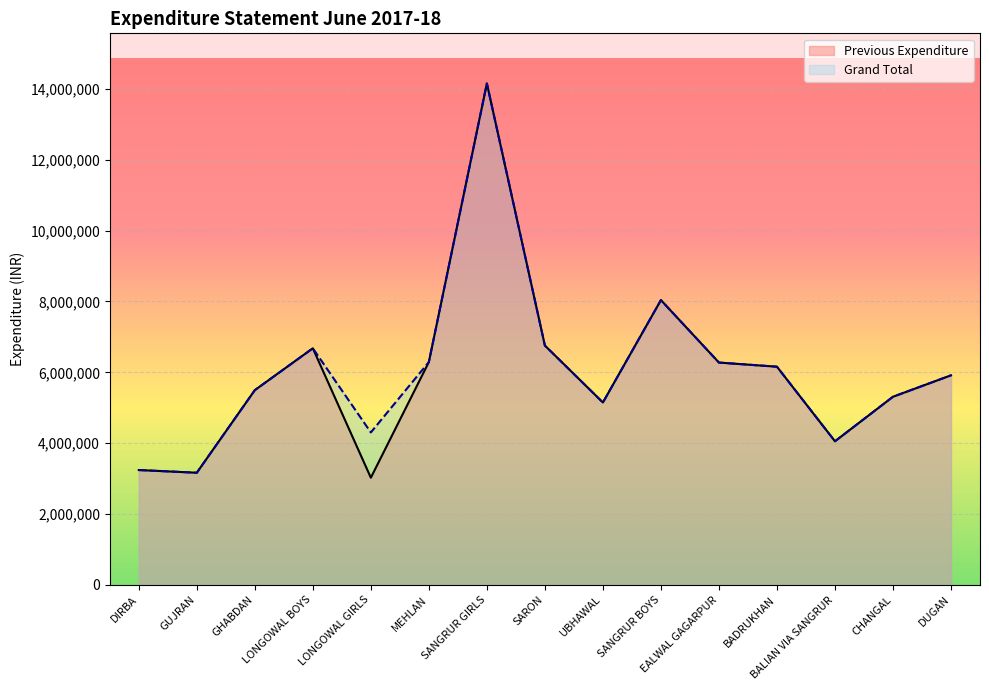

Which category has the highest value in the Previous Expenditure series?

SANGRUR GIRLS